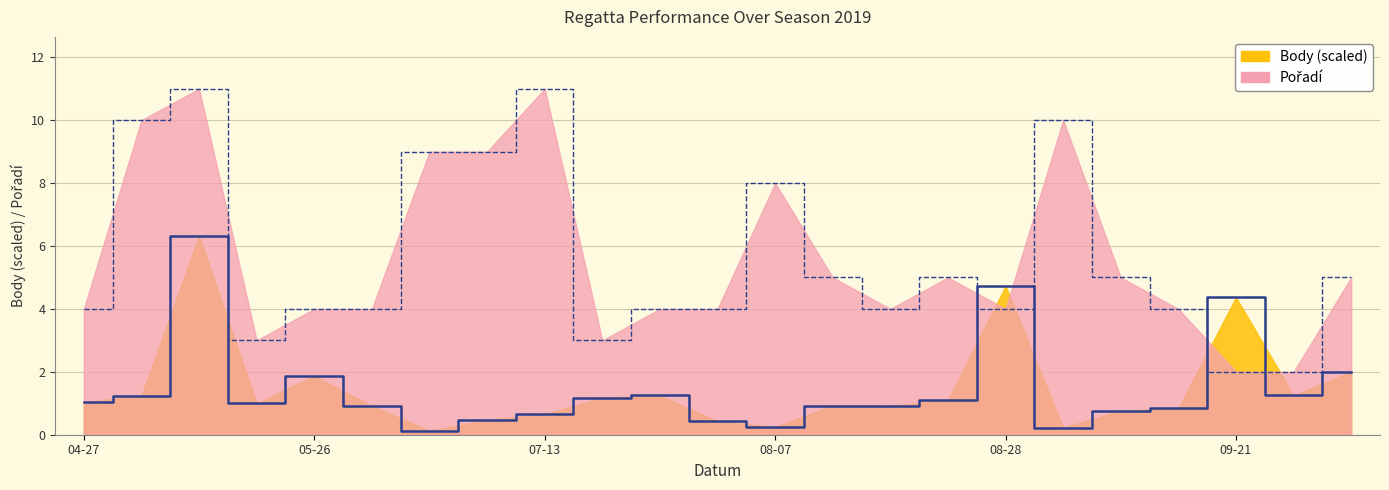

What is the approximate value of Pořadí at 2019-05-11?

11.0